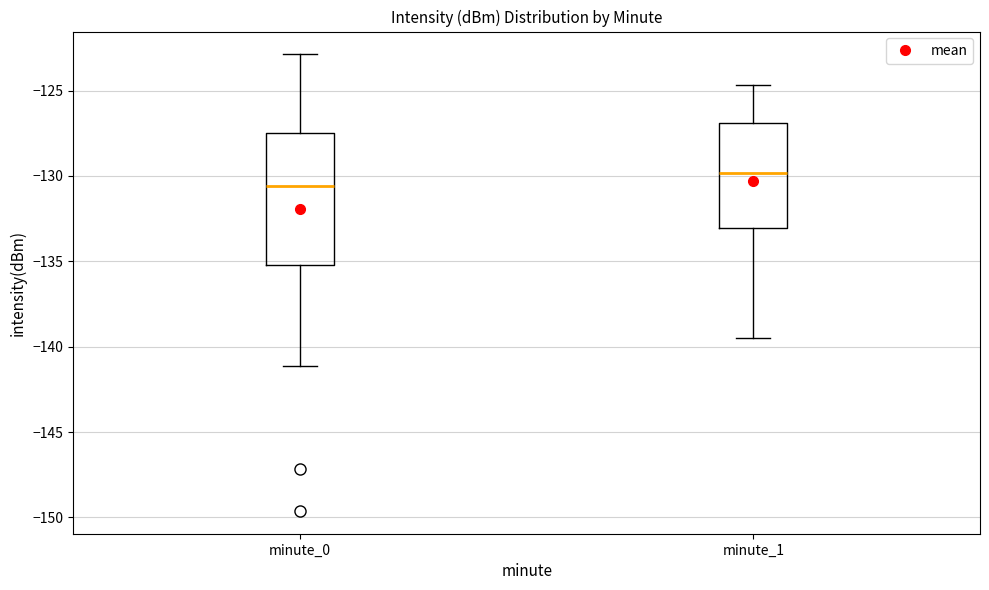

Comparing the boxes themselves (not the whiskers), which one is the tallest?

minute_0